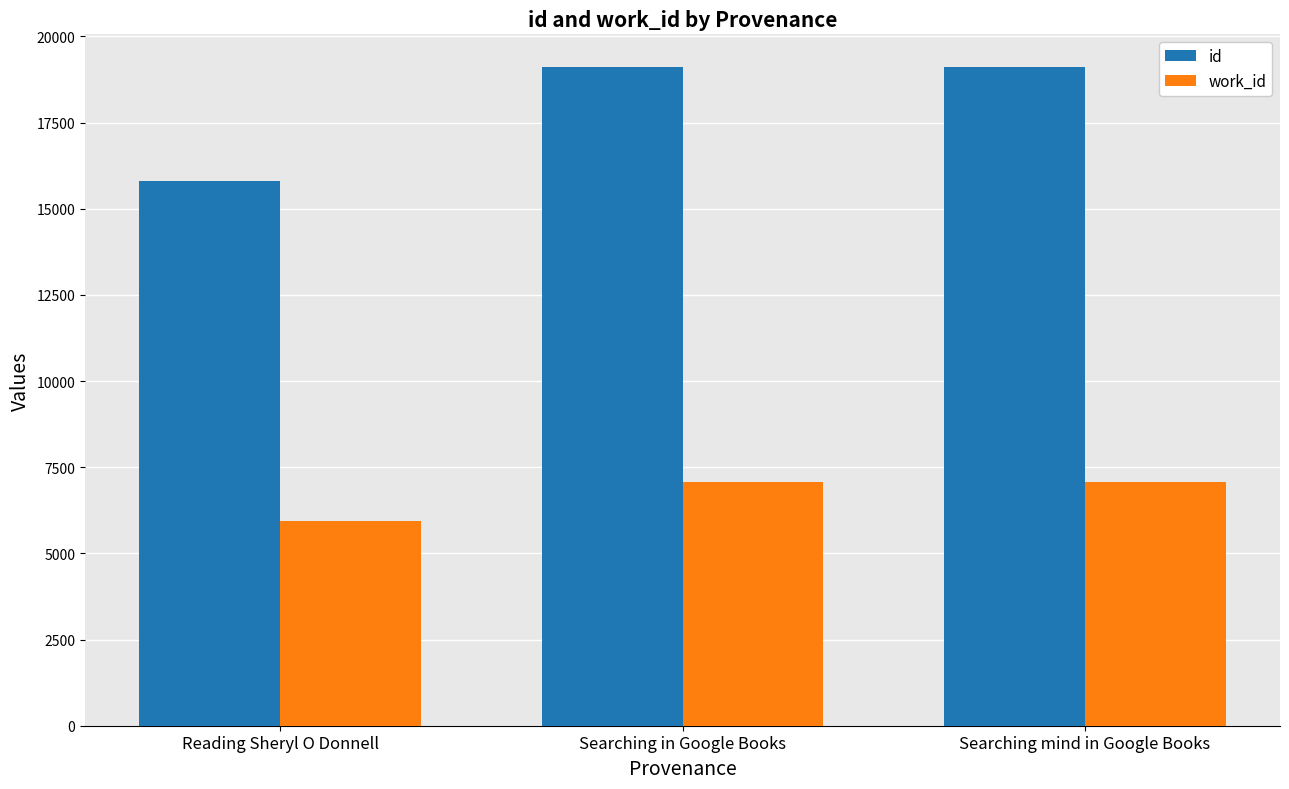

What is the highest value of the id series?

19106